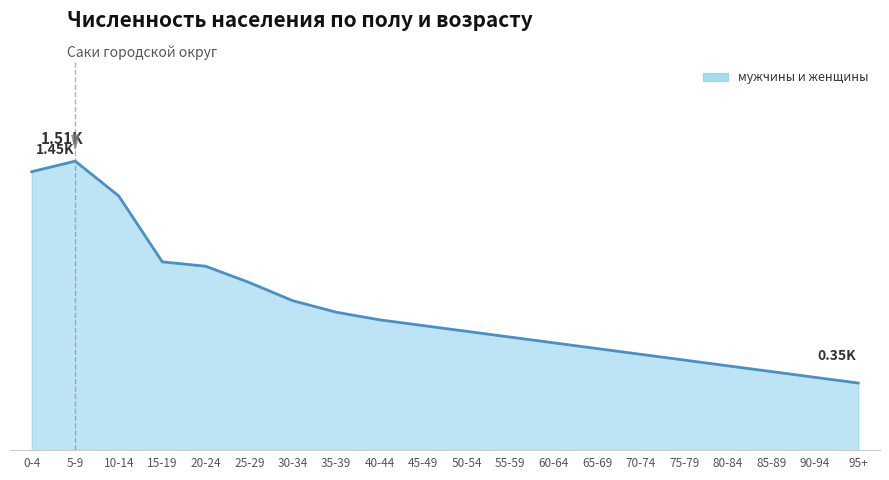

True or false: there are more than 1 points higher than both neighbors.

False